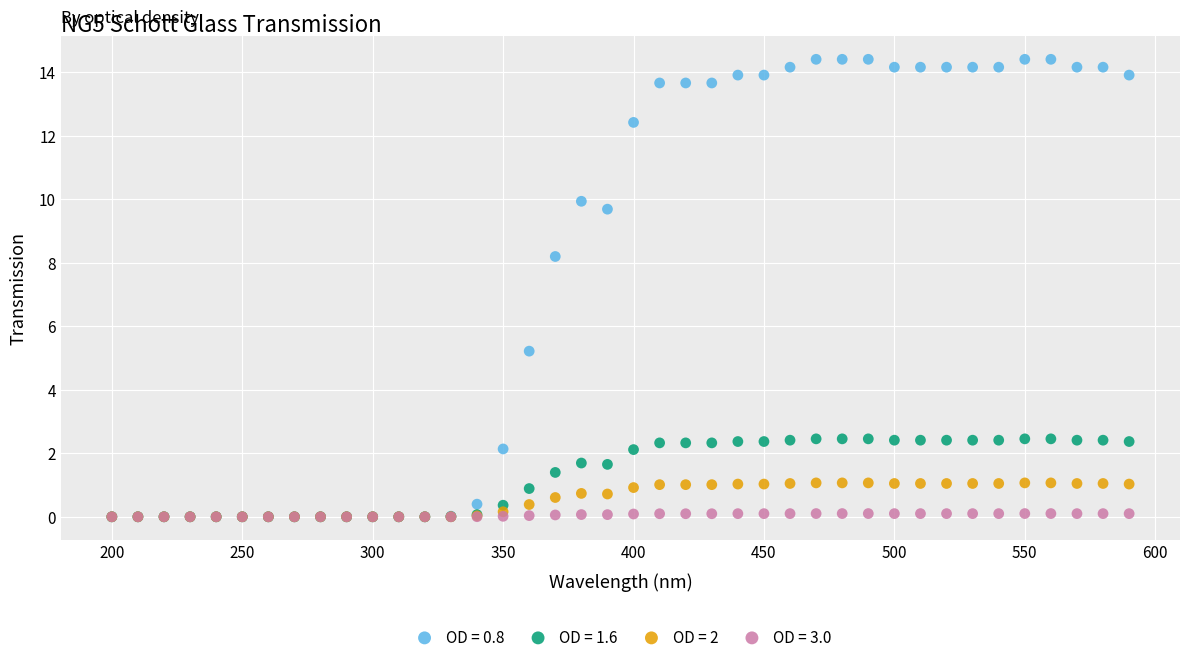

What are all the series names shown in the legend?

OD = 0.8, OD = 1.6, OD = 2, OD = 3.0